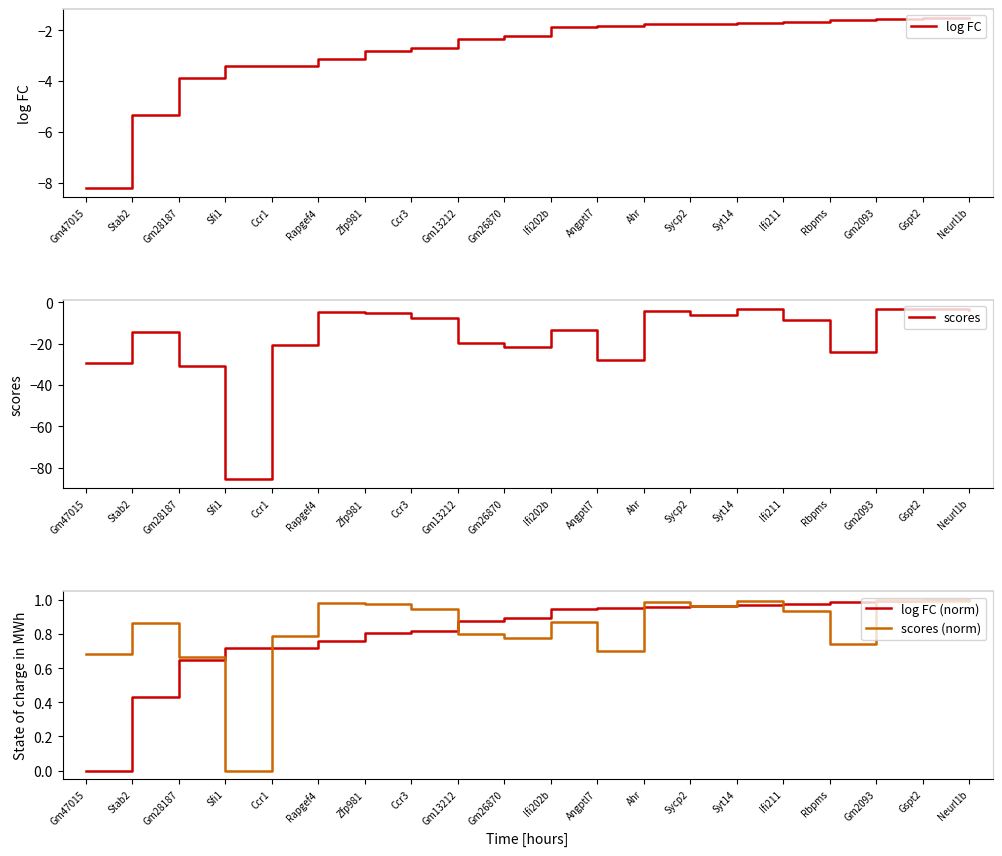

Reading left to right, transcribe all the data shown in this chart.

log FC: -8.2	-5.3	-3.9	-3.4	-3.4	-3.1	-2.8	-2.7	-2.3	-2.2	-1.9	-1.8	-1.8	-1.8	-1.7	-1.7	-1.6	-1.6	-1.5	-1.5
scores: -29.1	-14.2	-30.8	-85.7	-20.7	-4.7	-5.0	-7.6	-19.4	-21.7	-13.6	-27.9	-4.3	-6.2	-3.4	-8.3	-24.2	-3.1	-3.4	-3.4
log FC (norm): 0.0	0.4	0.6	0.7	0.7	0.8	0.8	0.8	0.9	0.9	0.9	1.0	1.0	1.0	1.0	1.0	1.0	1.0	1.0	1.0
scores (norm): 0.7	0.9	0.7	0.0	0.8	1.0	1.0	0.9	0.8	0.8	0.9	0.7	1.0	1.0	1.0	0.9	0.7	1.0	1.0	1.0